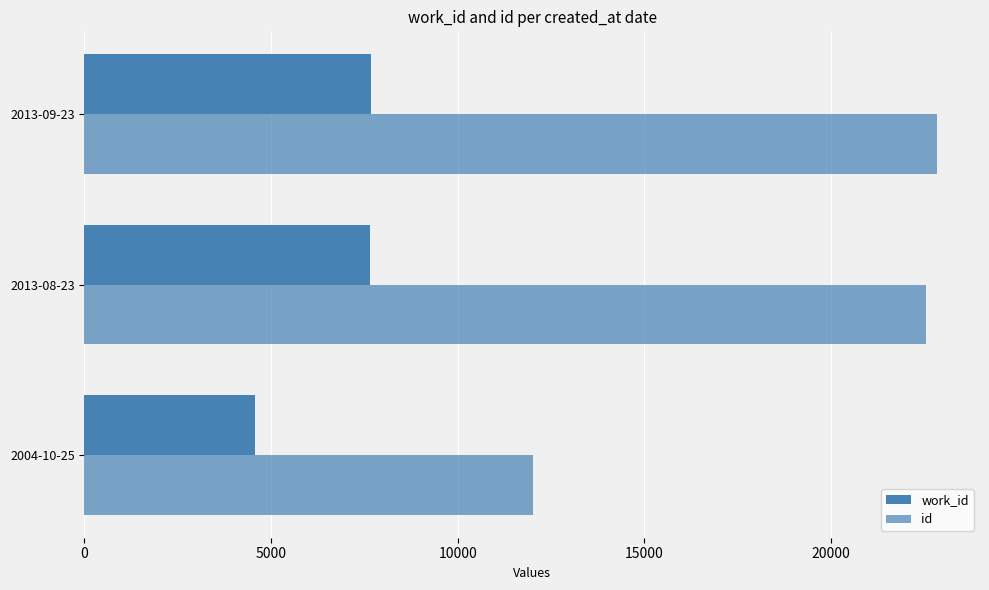

How many values in the work_id series are below 7648?

1